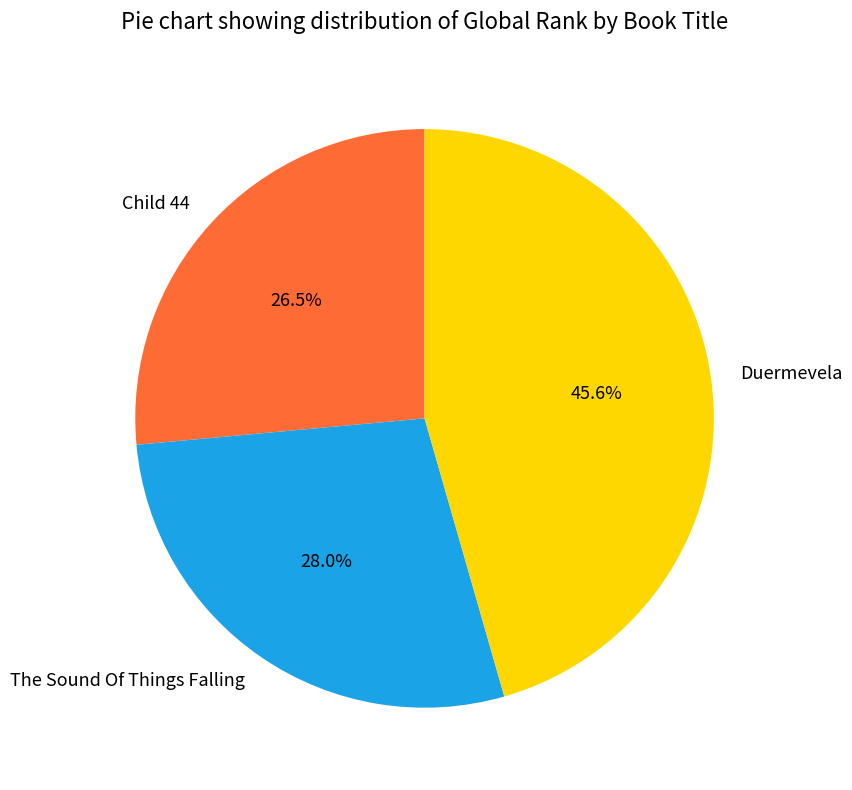

Is Duermevela the majority of the pie?

No